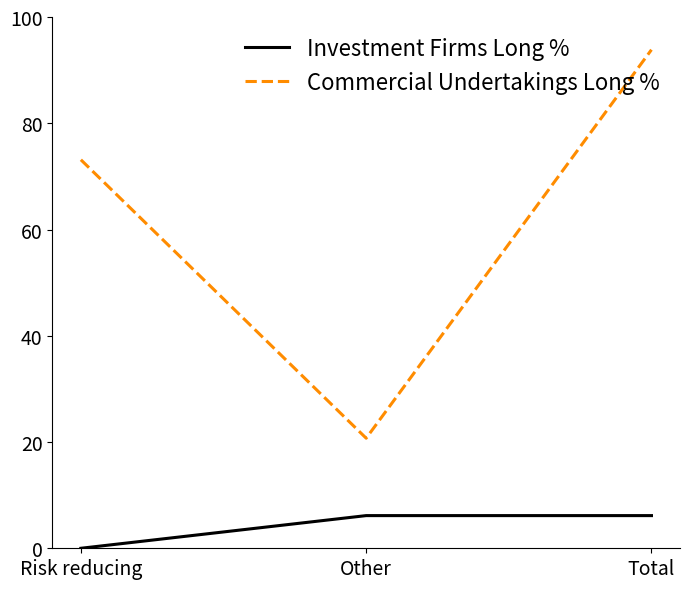

What is the sum of the Investment Firms Long % values at Risk reducing and Other?

6.2